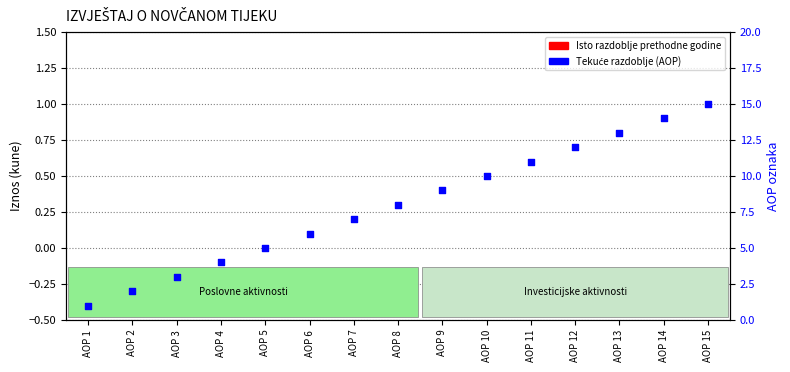

What is the total value across all series at AOP 13?

13